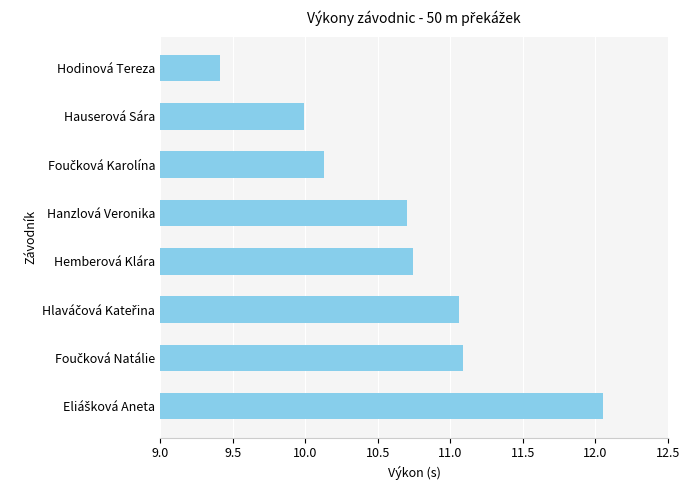

Which category has the lowest value across all series?

Hodinová Tereza